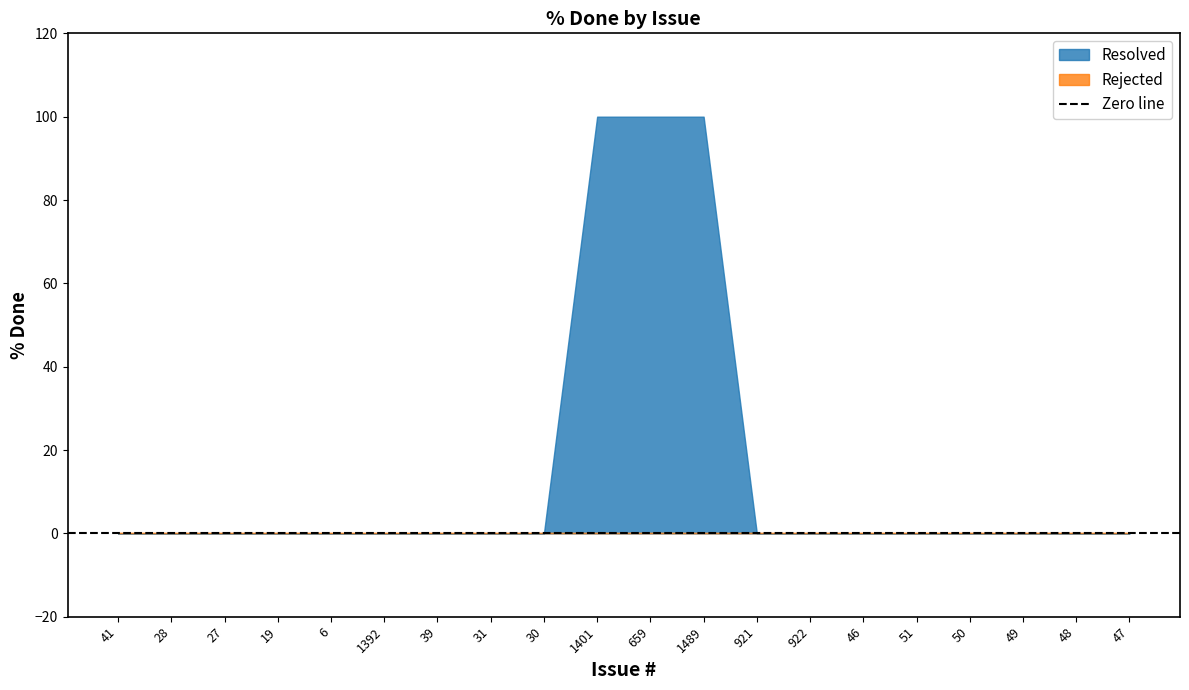

Is the value of Resolved at 46 greater than the value of Rejected at 1401?

No